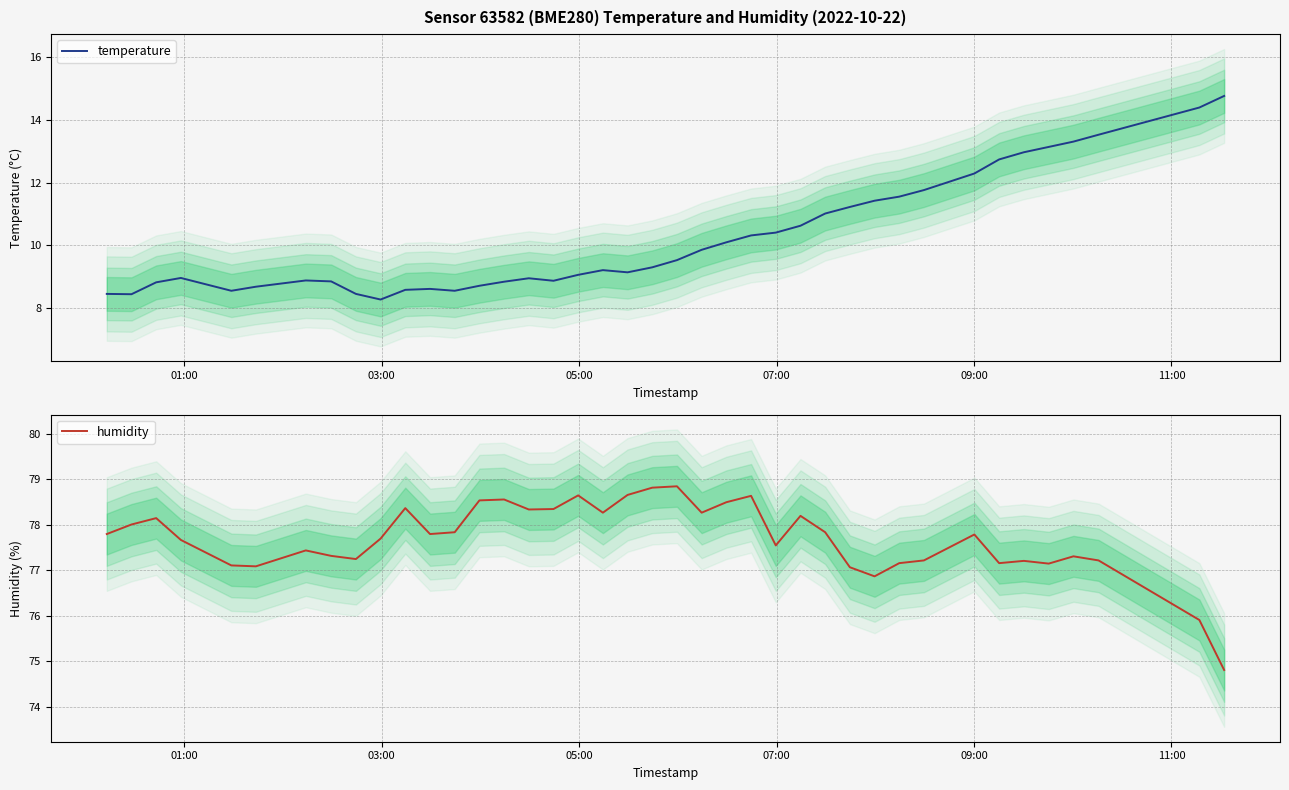

Is this an area chart (filled region under the line)?

No